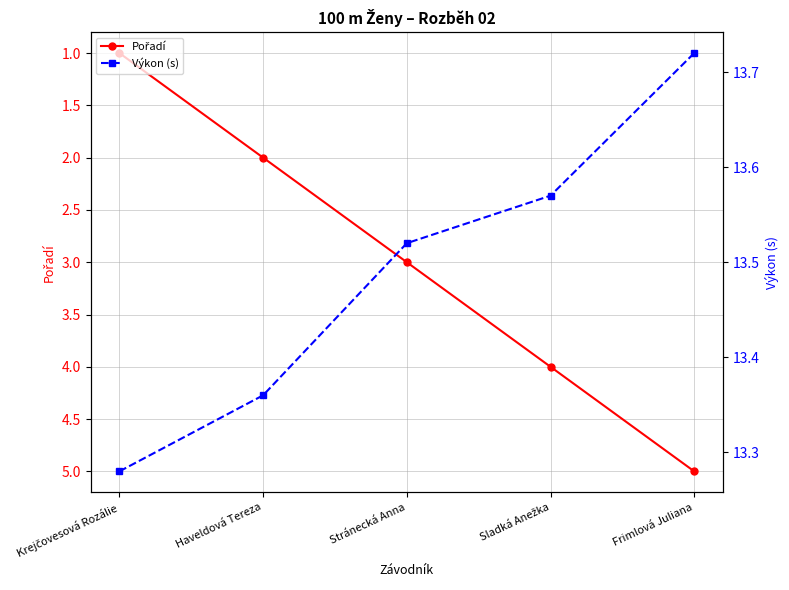

At which category is the sum across all series the highest?

Frimlová Juliana